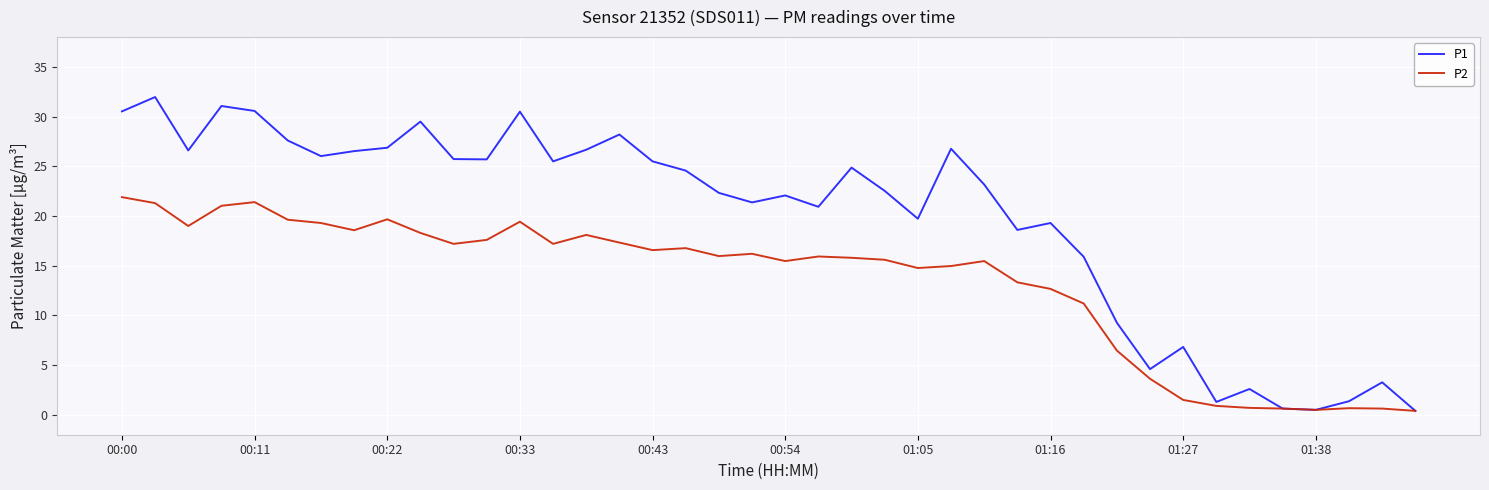

Which series has the largest total across all categories?

P1